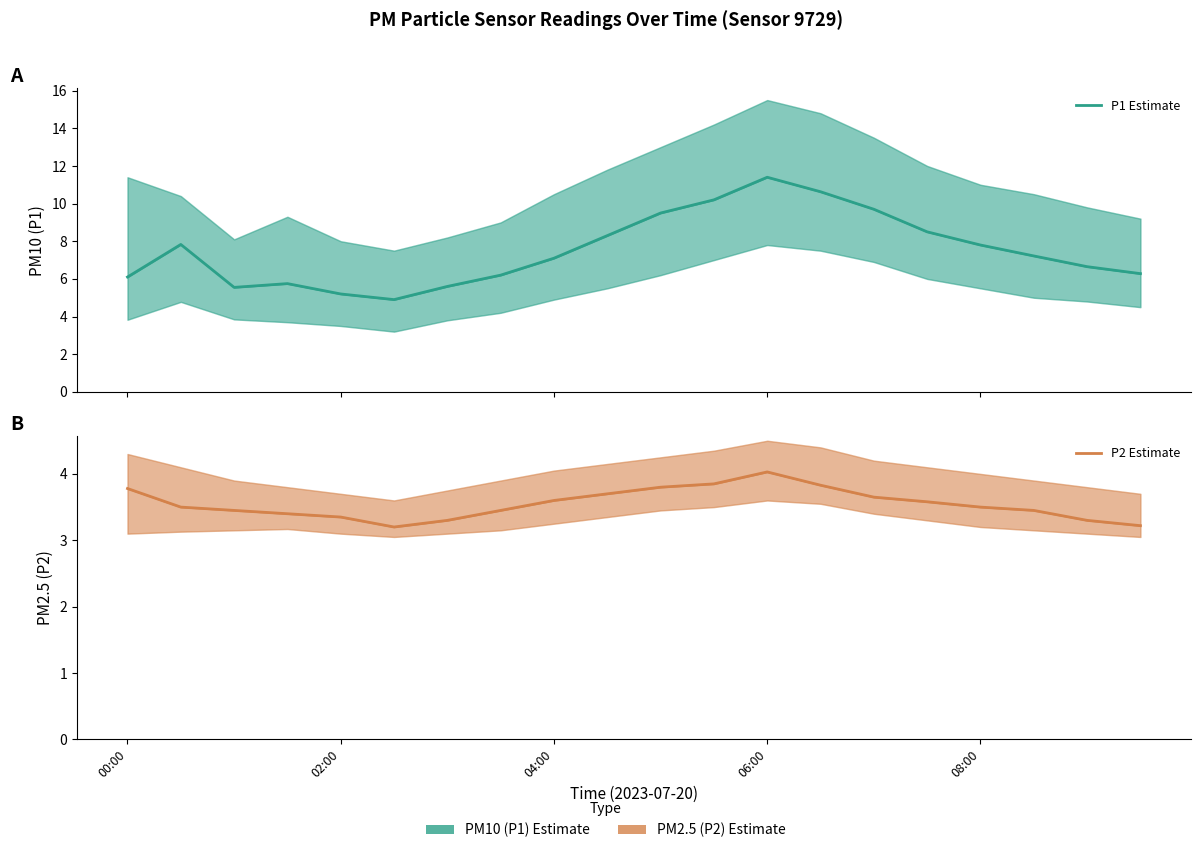

Reading left to right, transcribe all the data shown in this chart.

P1 Estimate: 6.1	7.8	5.5	5.8	5.2	4.9	5.6	6.2	7.1	8.3	9.5	10.2	11.4	10.6	9.7	8.5	7.8	7.2	6.7	6.3
P2 Estimate: 3.8	3.5	3.5	3.4	3.4	3.2	3.3	3.5	3.6	3.7	3.8	3.9	4.0	3.8	3.6	3.6	3.5	3.5	3.3	3.2